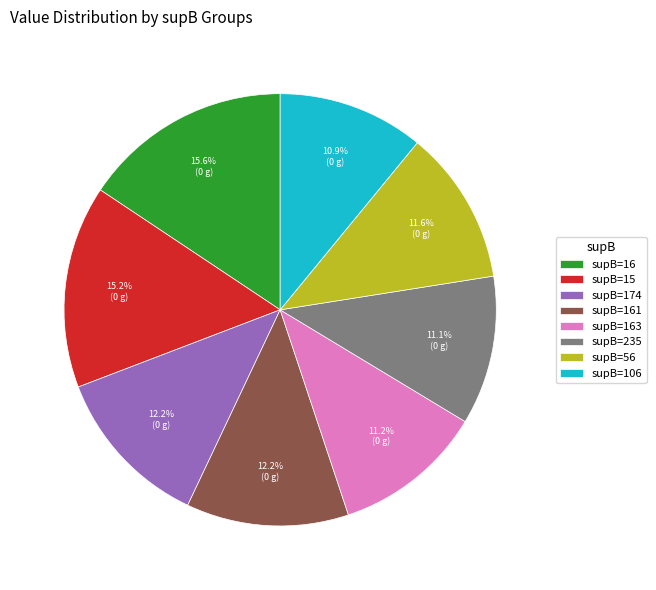

Combined, what portion of the pie is supB=15 and supB=106?

26.1%